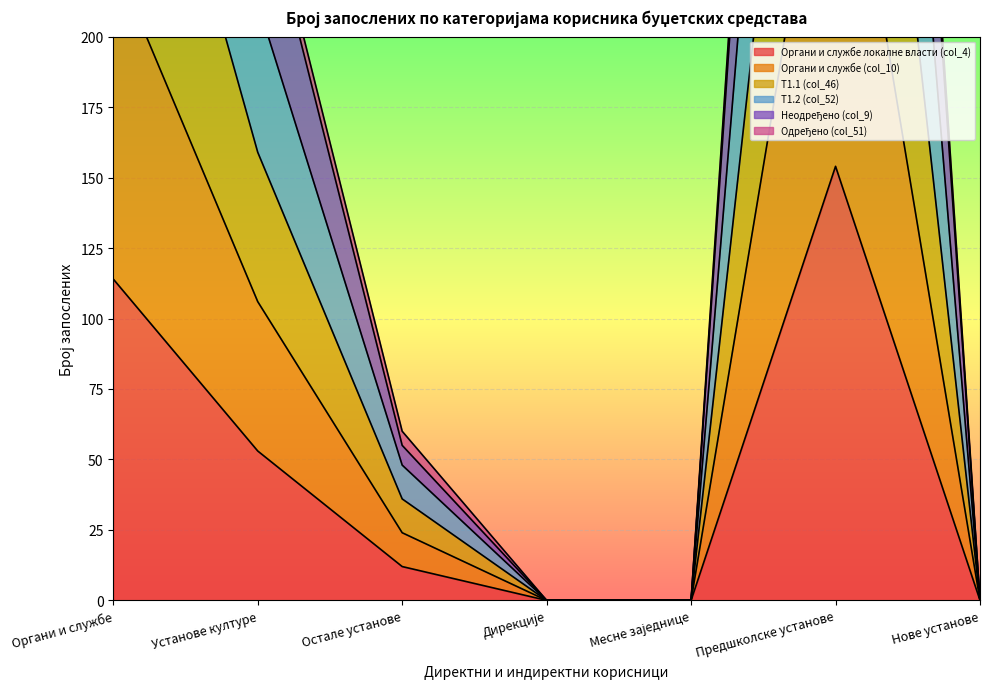

The Органи и службе (col_10) series shows -153 at Нове установе. True or false?

False